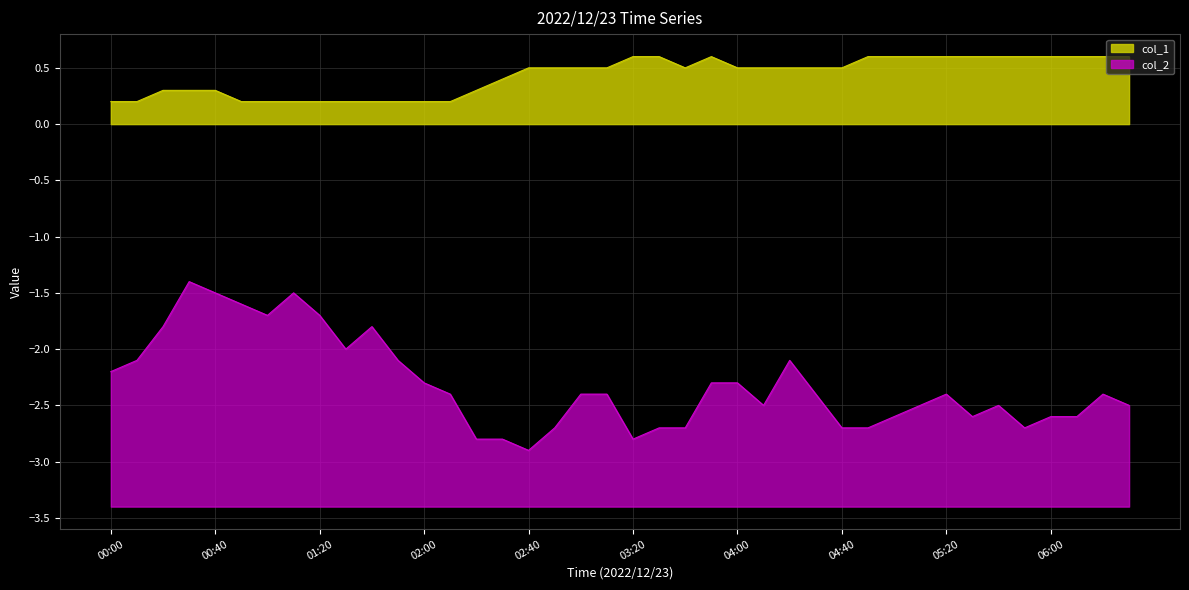

Rank the series by their maximum value, from highest to lowest.

col_1, col_2